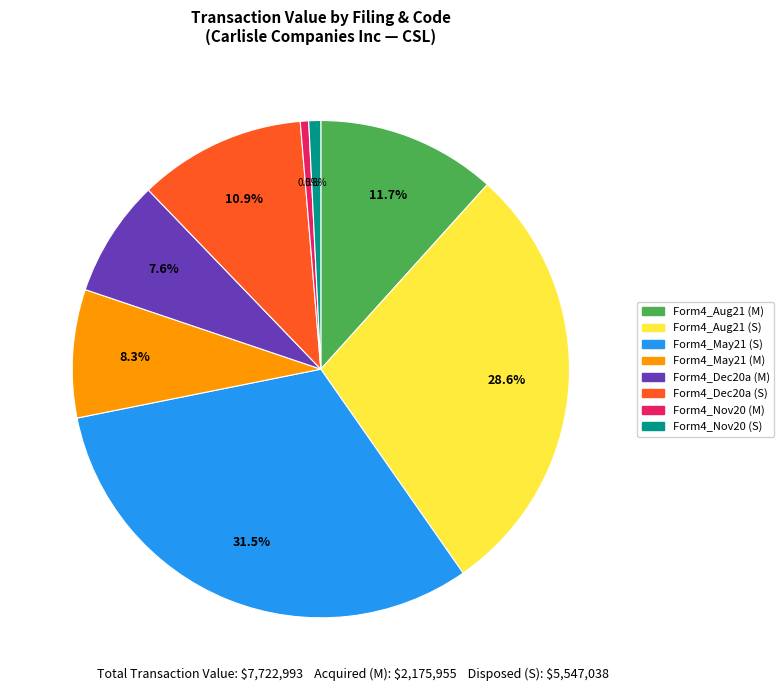

Is there any slice that represents more than half of the pie?

No